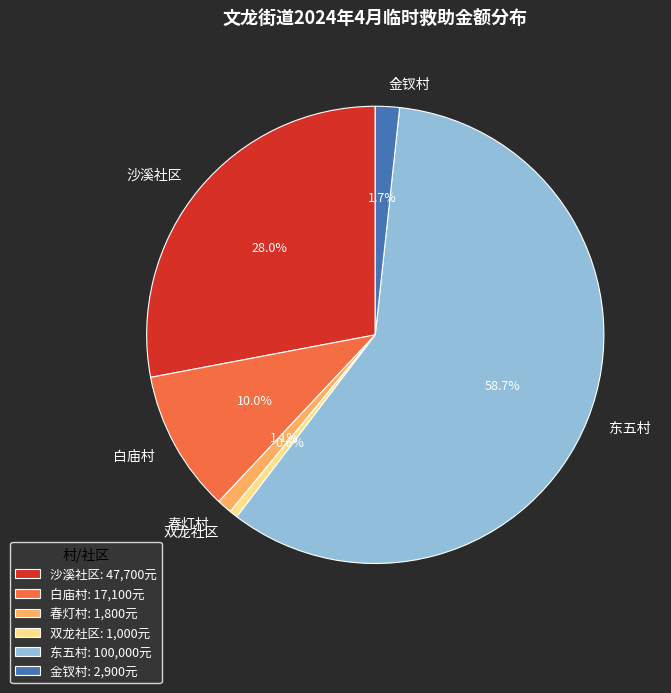

Is the sum of 东五村 and 双龙社区 greater than half?

Yes